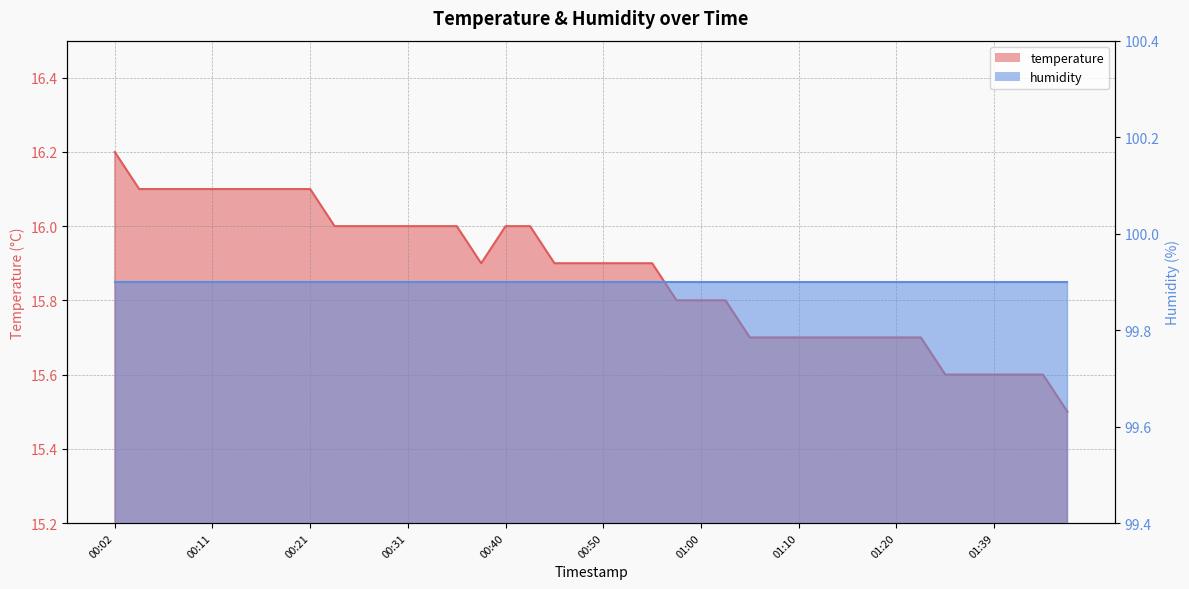

What is the change in value from 00:11 to 01:42?

-0.5